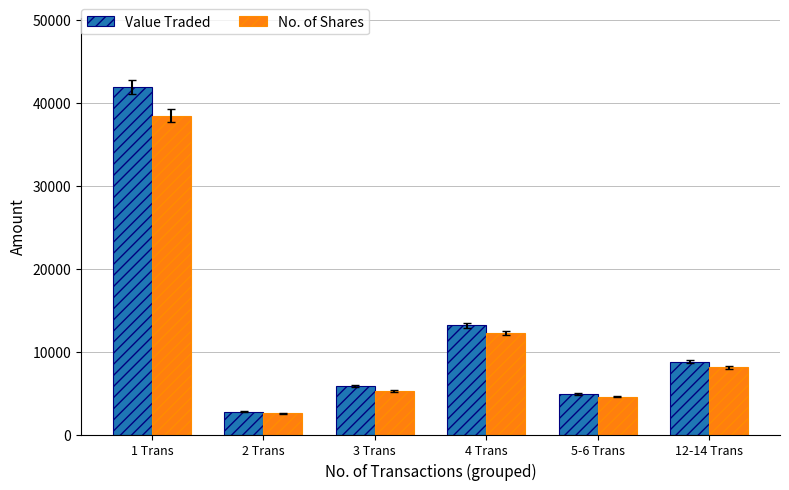

How many categories are shown in the chart?

6